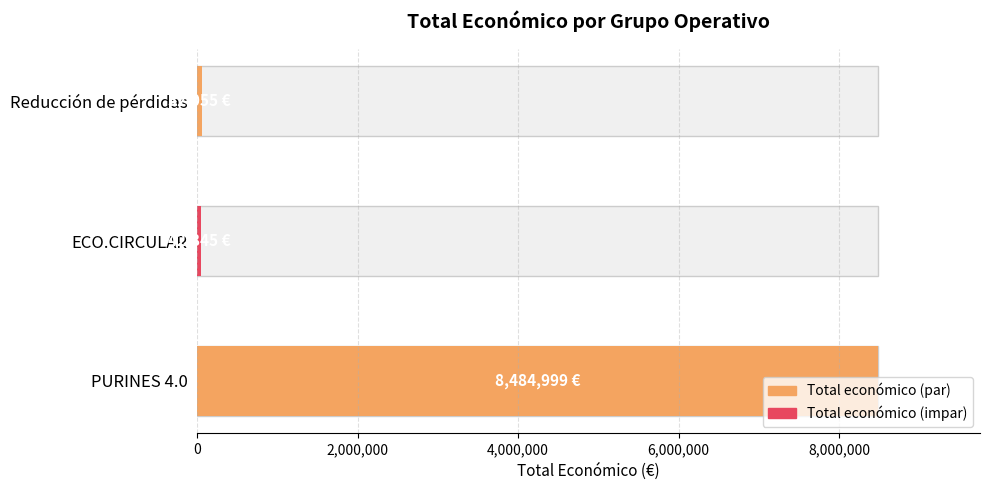

What is the difference between the second highest and minimum values?

9210